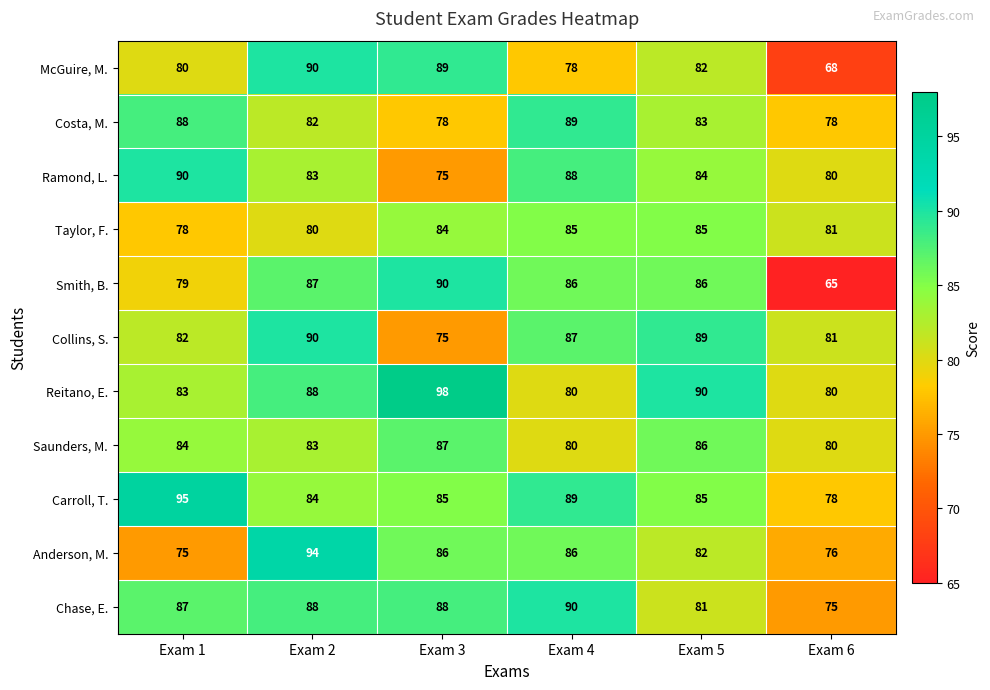

At how many categories does at least one series exceed 74?

6